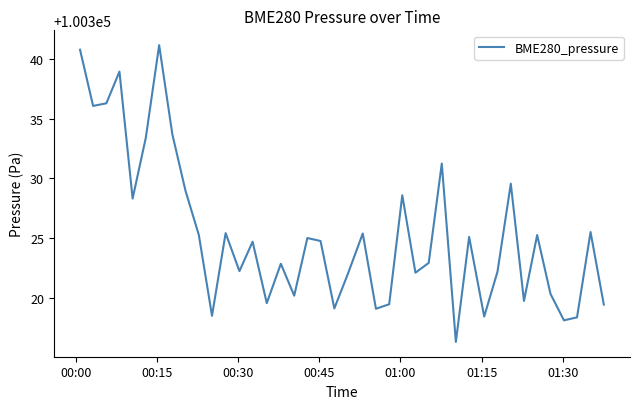

What is the difference between the maximum and minimum values?

24.9